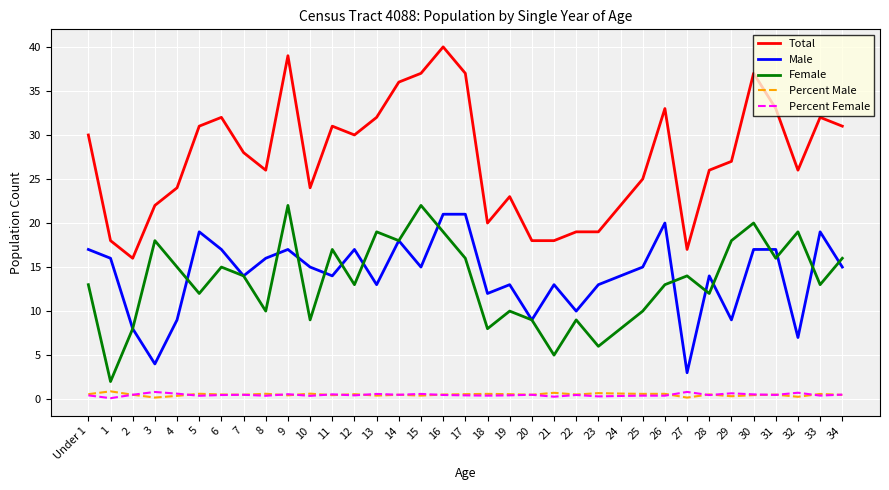

How many Percent Male values are between 0 and 1?

35